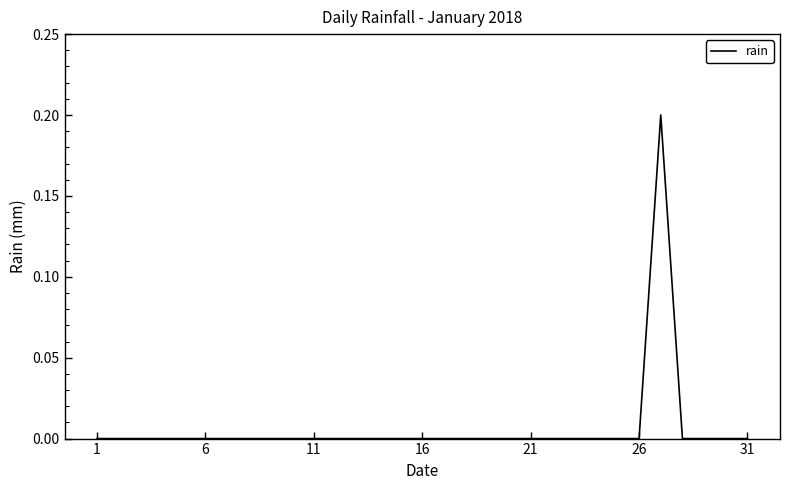

What is the difference between the maximum and minimum values?

0.2